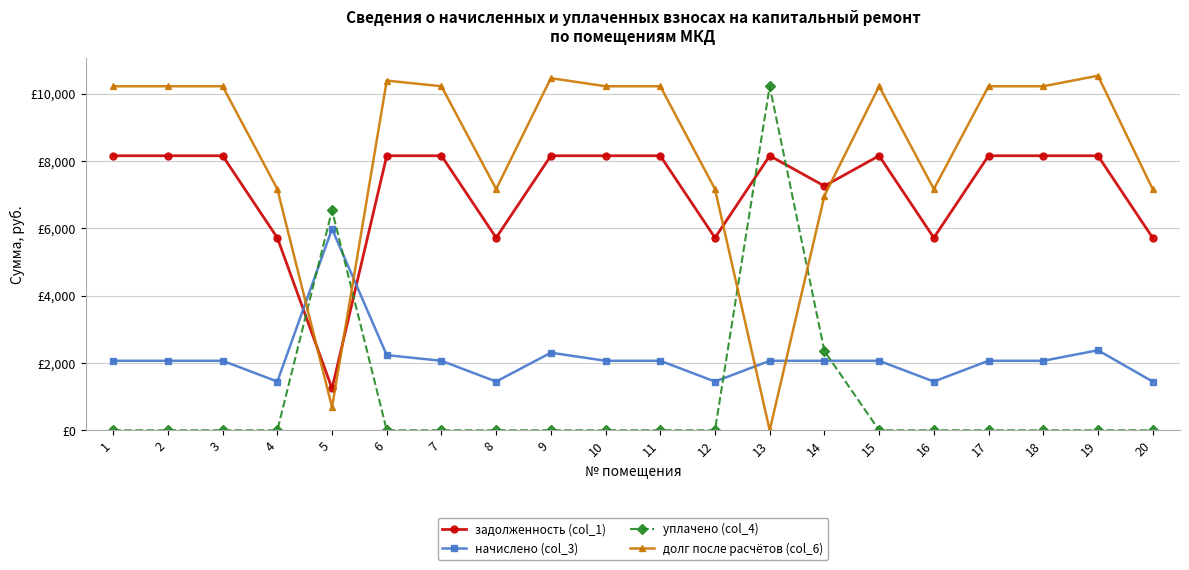

What is the value of the задолженность (col_1) point at the 9th from the left?

8160.0